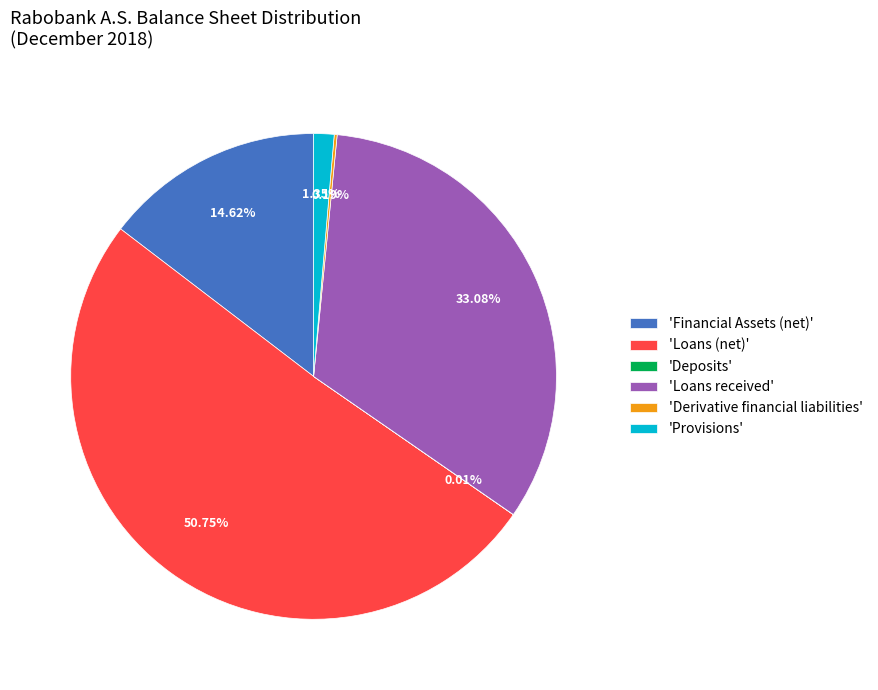

Is there a majority slice in this chart?

Yes